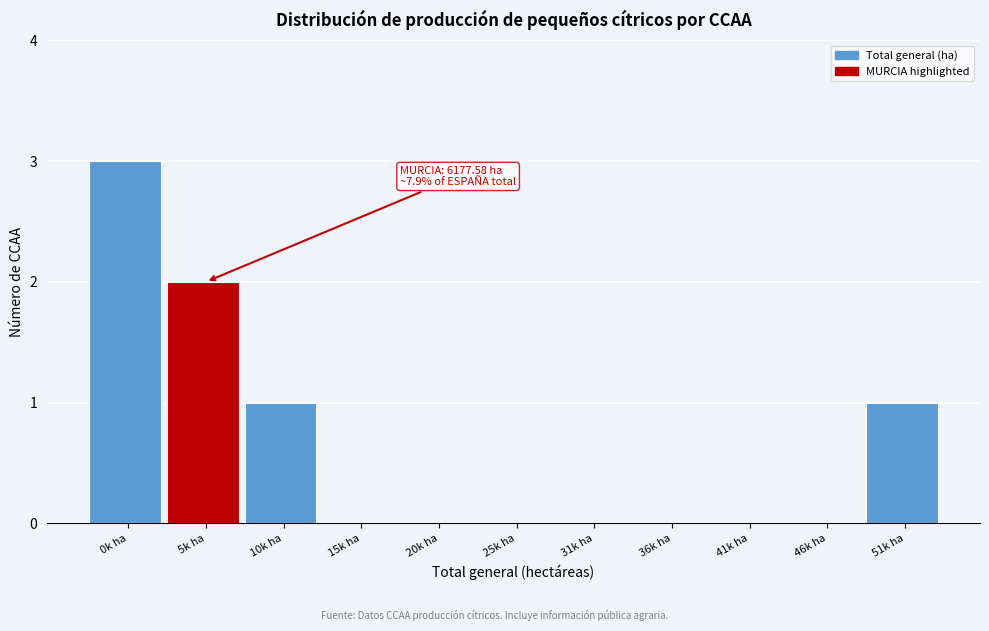

Reading right to left, list all the values displayed in this chart.

51k ha=1	46k ha=0	41k ha=0	36k ha=0	31k ha=0	25k ha=0	20k ha=0	15k ha=0	10k ha=1	5k ha=2	0k ha=3